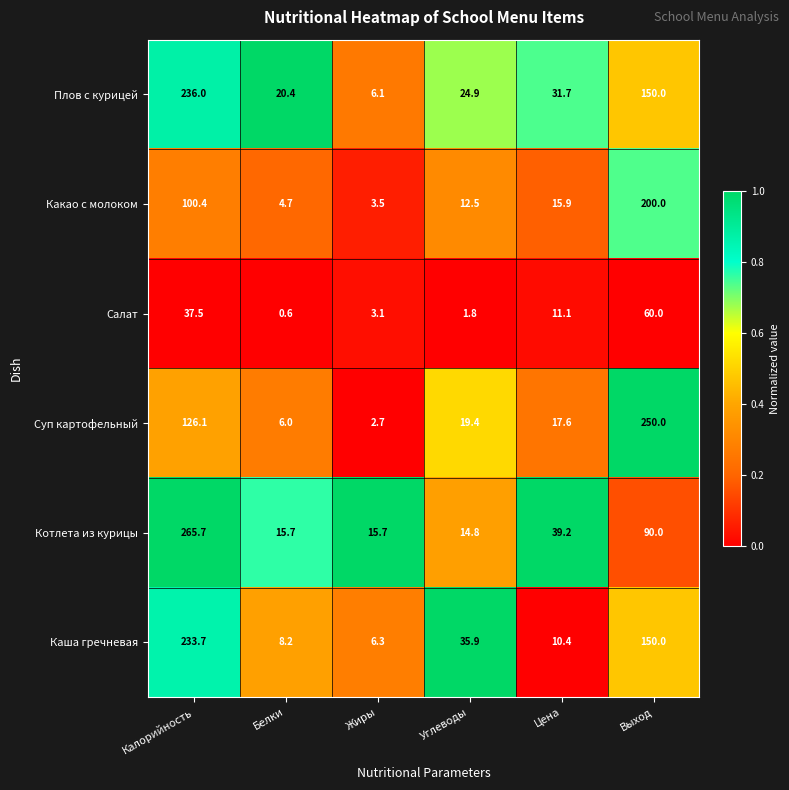

Rank the series at Углеводы from lowest to highest value.

Салат, Какао с молоком, Котлета из курицы, Суп картофельный, Плов с курицей, Каша гречневая